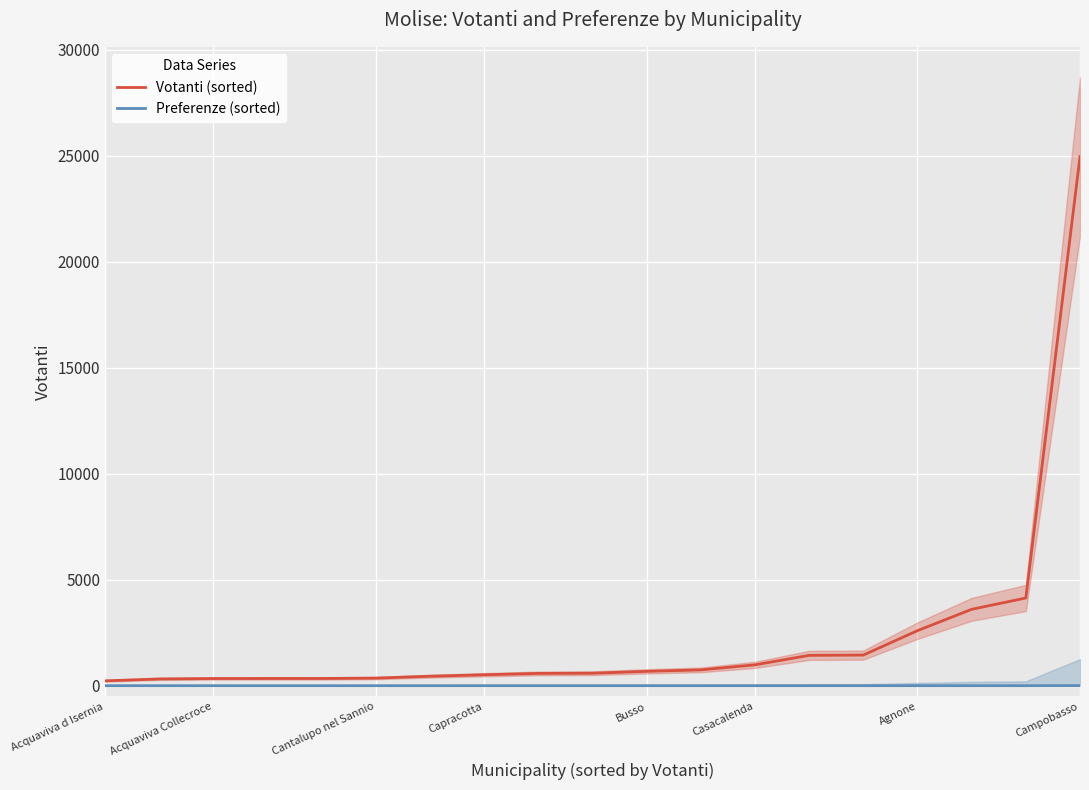

At 8, list the series in order from smallest to largest.

Preferenze (sorted), Votanti (sorted)